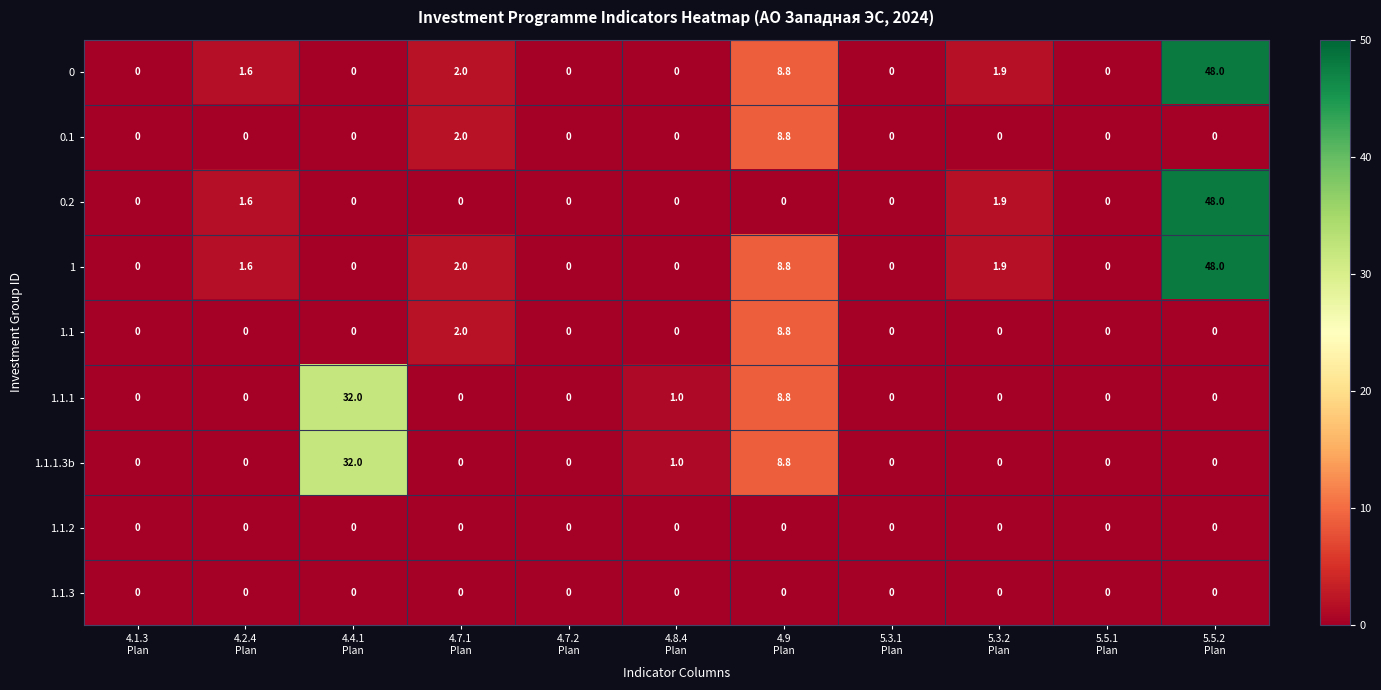

At which category is the sum across all series the highest?

5.5.2
Plan